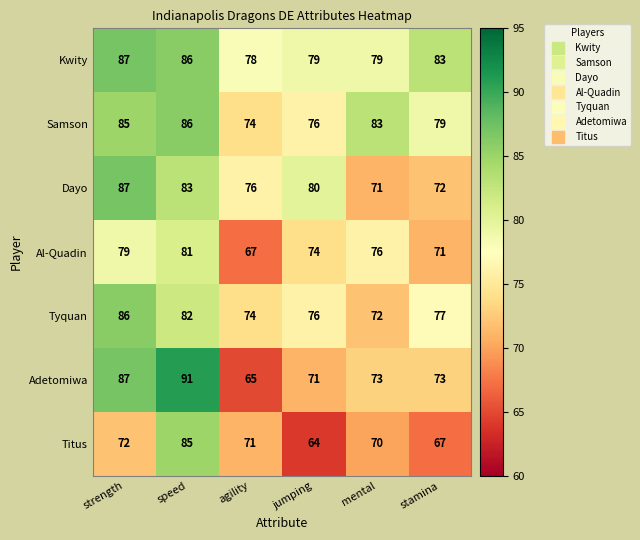

The Al-Quadin series shows 71 at stamina. True or false?

True